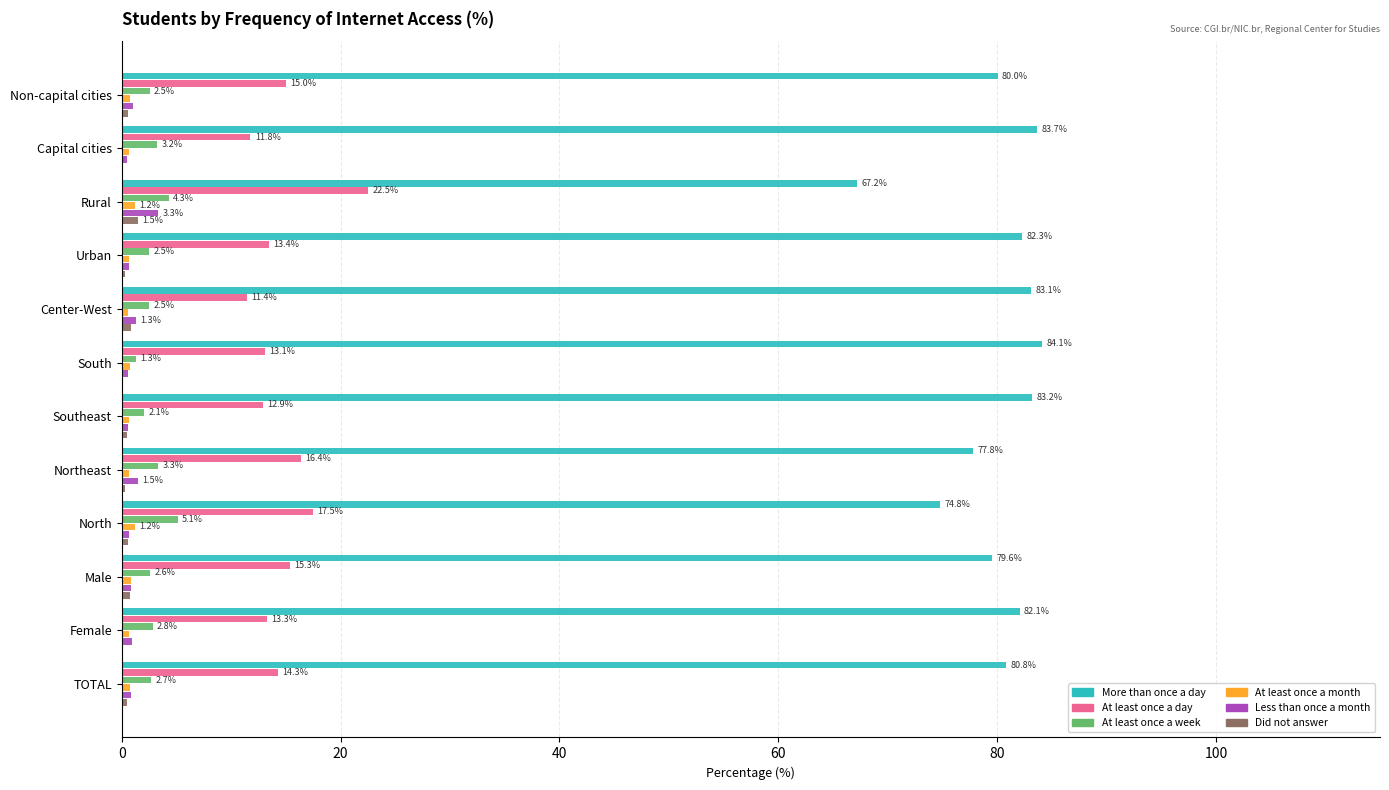

Where is More than once a day nearest to the value 75?

North